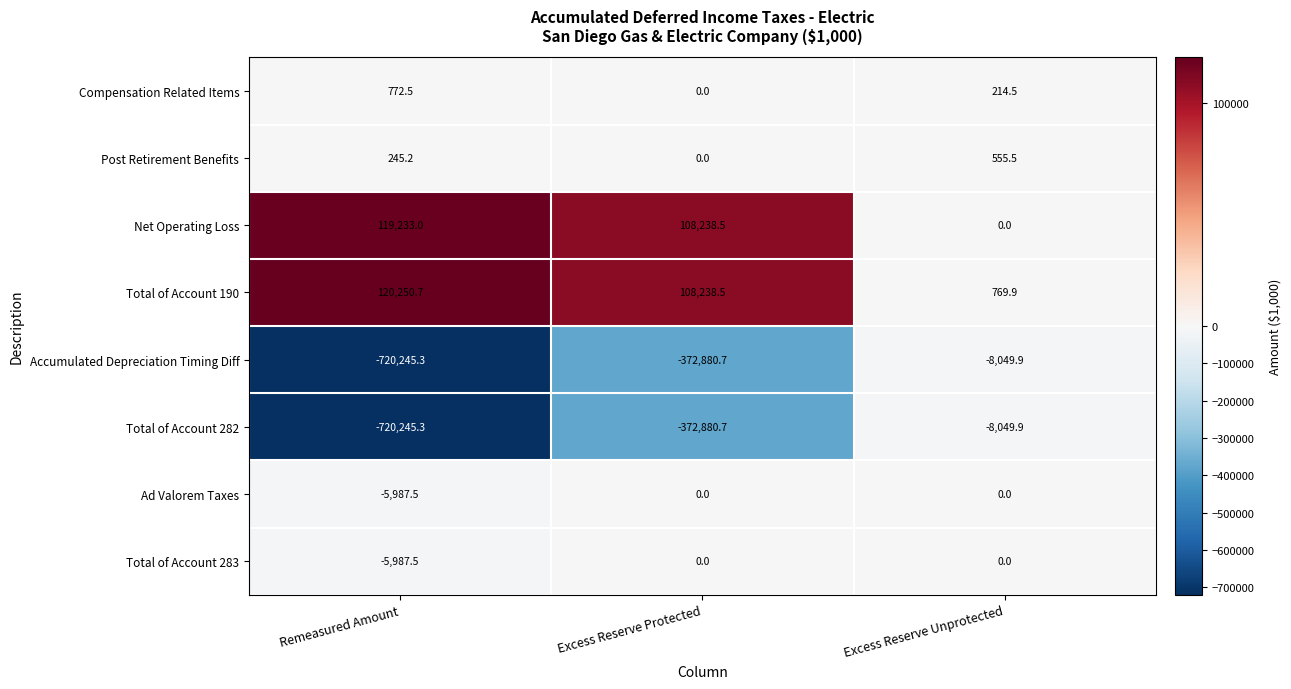

What is the average value of the Total of Account 190 series?

76419.7